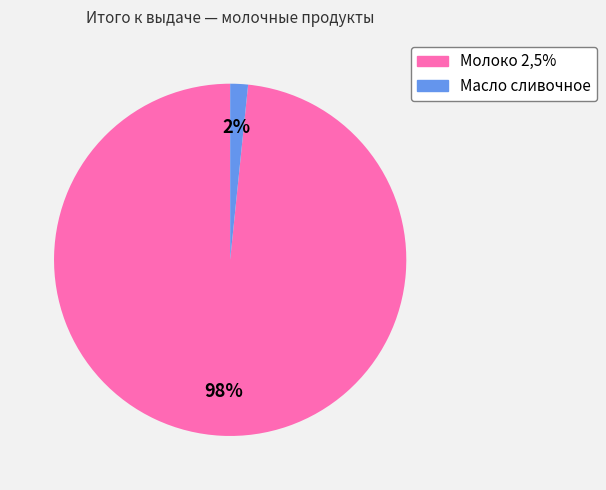

What is the largest slice in the pie chart?

Молоко 2,5%